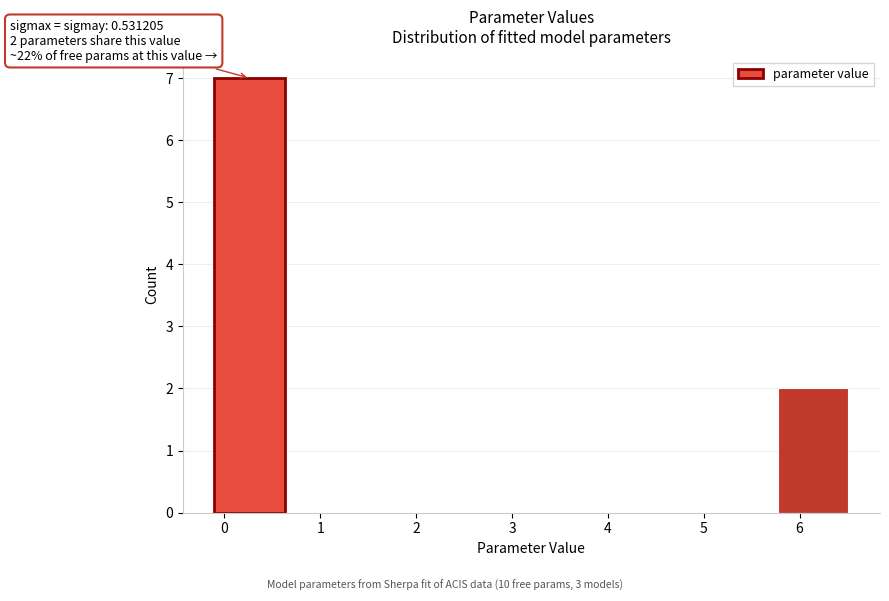

Which range on the x-axis has the tallest bar?

-0.1 to 0.6